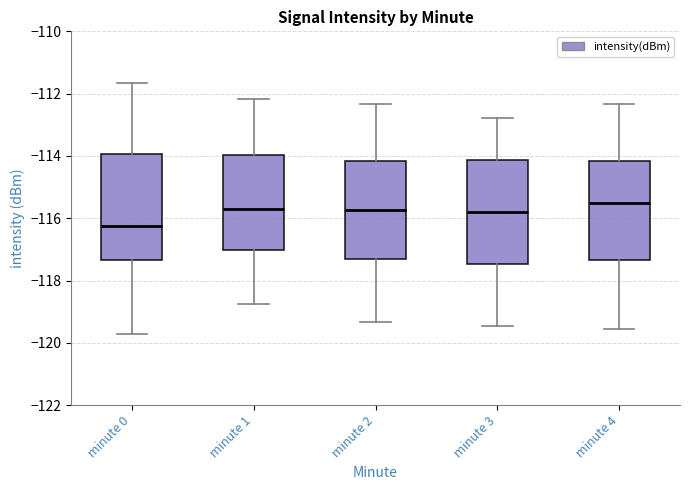

Reading left to right, read every box against the y-axis: the position of its median line, the range the box covers, and the ends of its whiskers. The values are not printed on the chart, so give them approximately, as read against the axis.

minute 0: median -116.2, box -117.4 to -114.0, whiskers -119.8 to -111.6
minute 1: median -115.8, box -117.0 to -114.0, whiskers -118.8 to -112.2
minute 2: median -115.8, box -117.4 to -114.2, whiskers -119.4 to -112.4
minute 3: median -115.8, box -117.4 to -114.2, whiskers -119.4 to -112.8
minute 4: median -115.6, box -117.4 to -114.2, whiskers -119.6 to -112.4